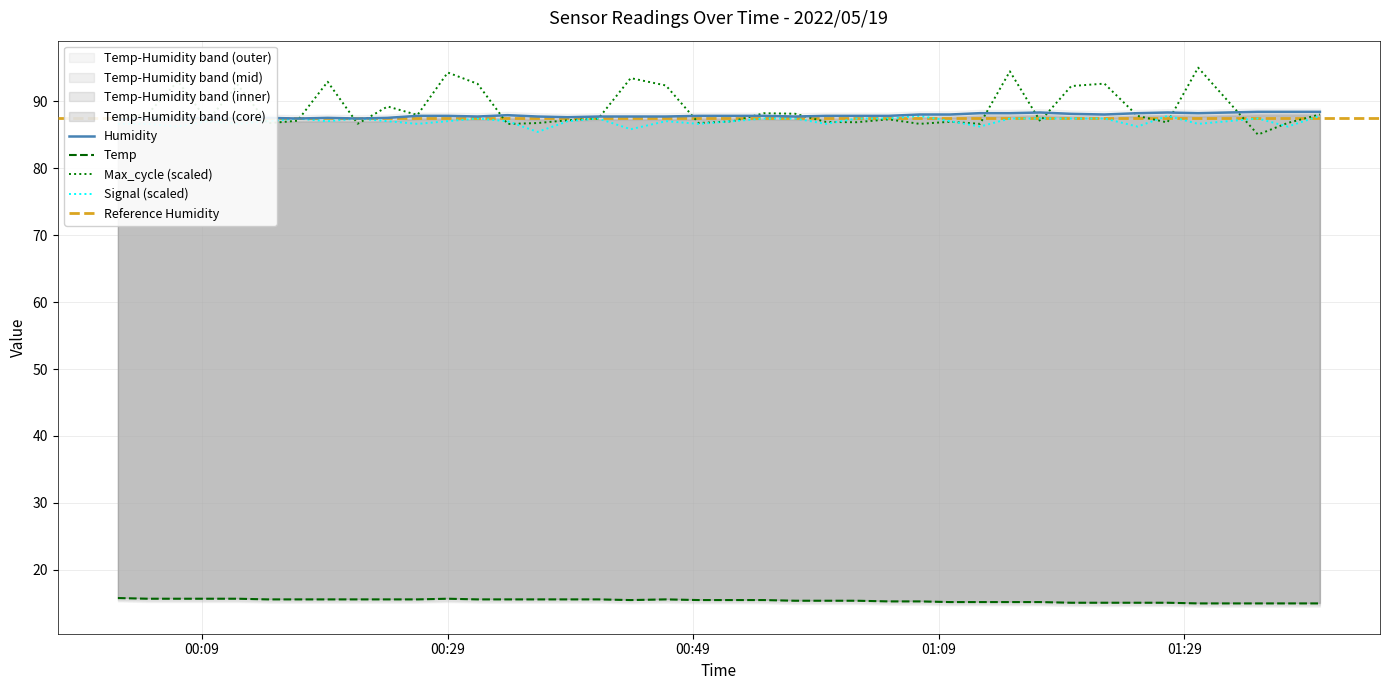

What is the minimum value for Max_cycle (scaled)?

85.0